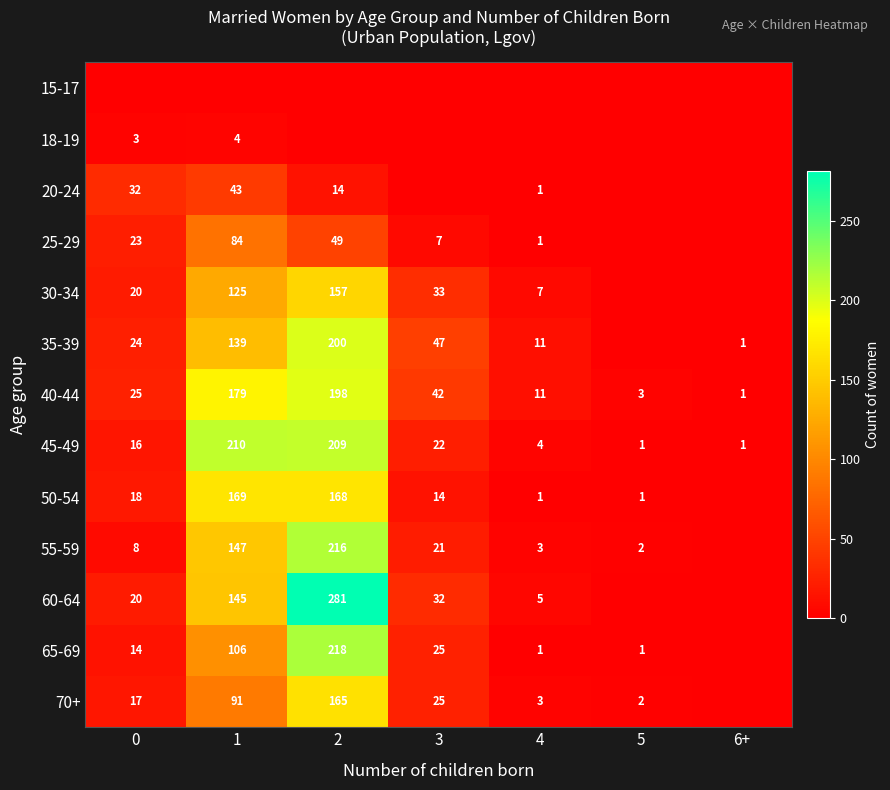

At how many categories does at least one series exceed 32?

3